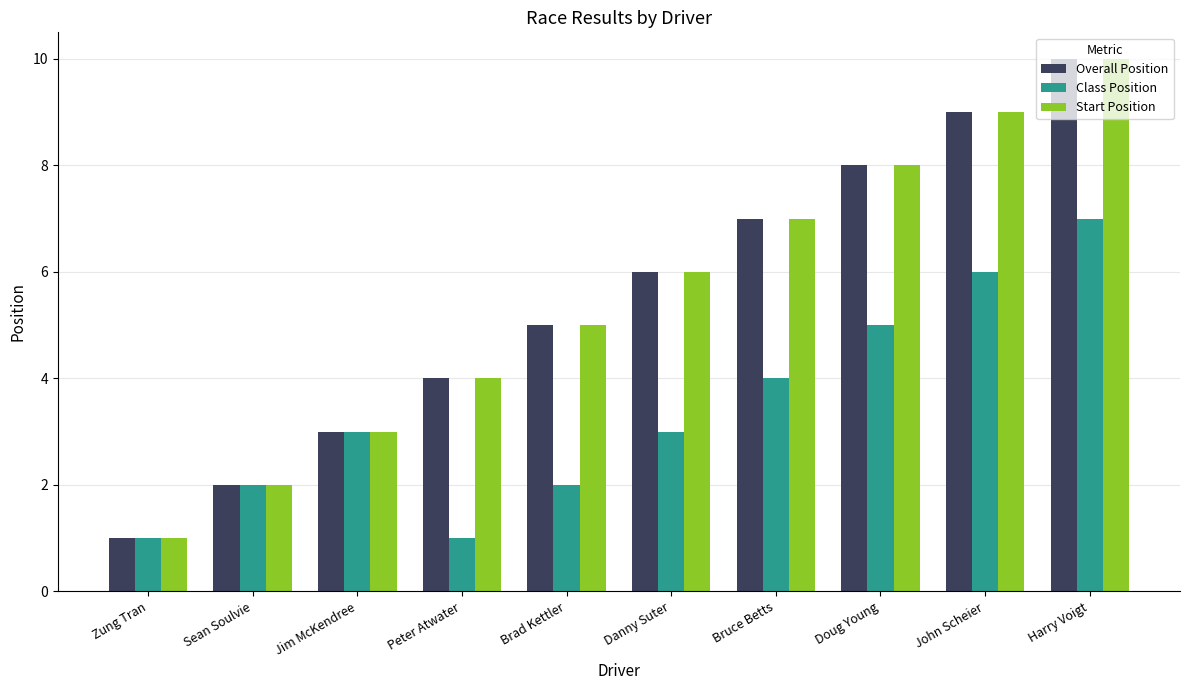

What is the difference between the Start Position values at Zung Tran and Brad Kettler?

4